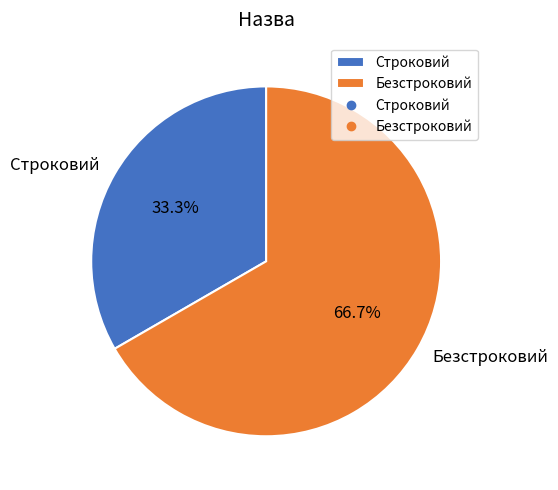

Approximately how many times larger is the value at Строковий compared to Безстроковий?

0.5